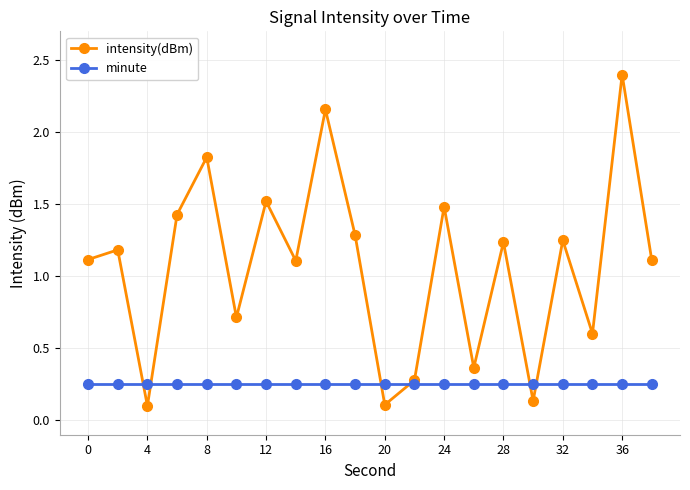

List the series in order of their overall mean, highest first.

intensity(dBm), minute